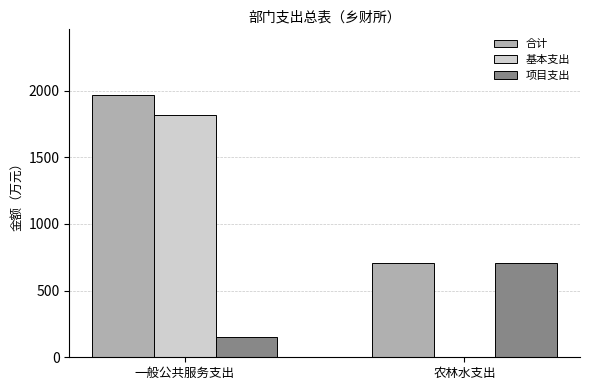

Is it true that 项目支出 equals 54.1 at 一般公共服务支出?

False